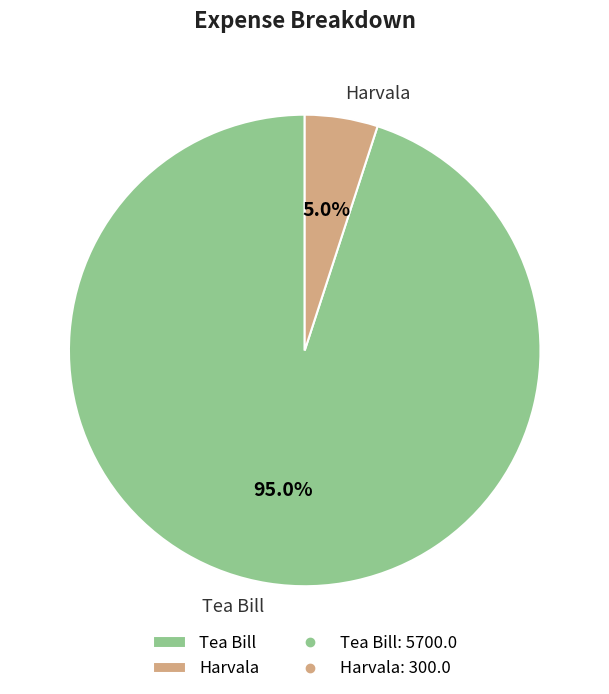

Which slice is the largest?

Tea Bill